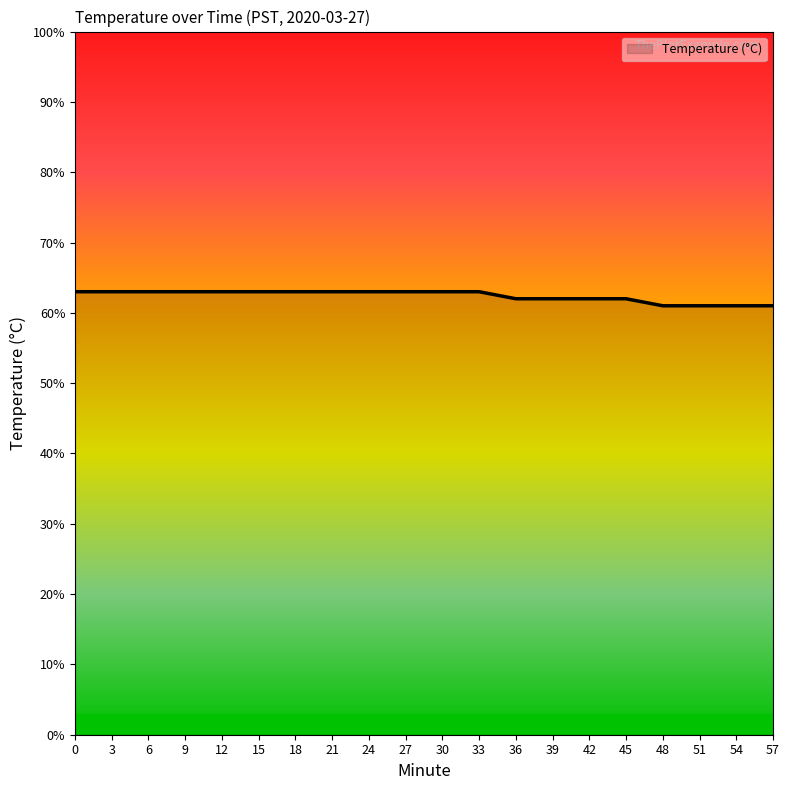

What is the value of the 12th point from the left?

6.3